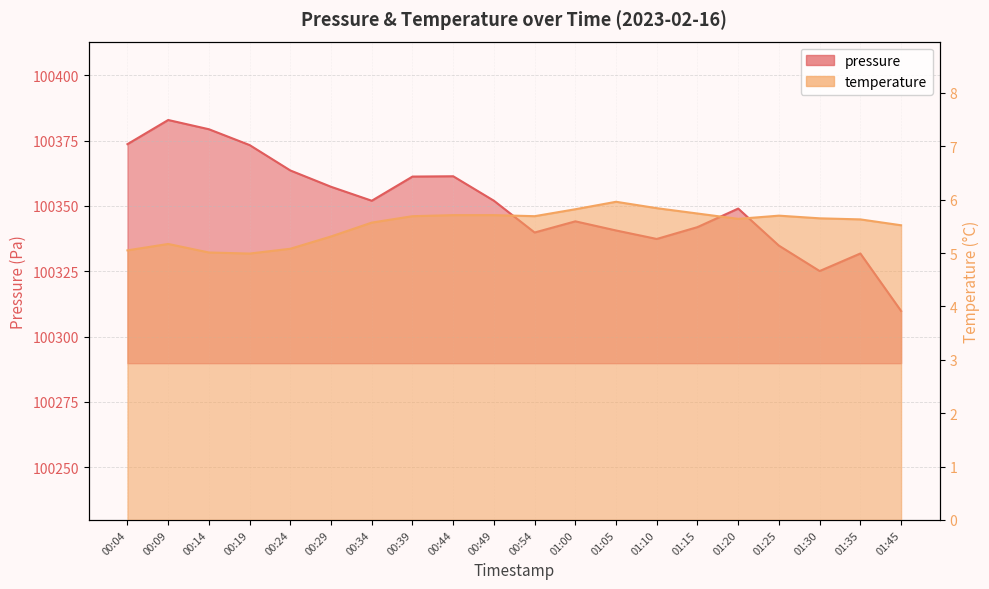

True or false: temperature has more than 0 interior local peaks.

True